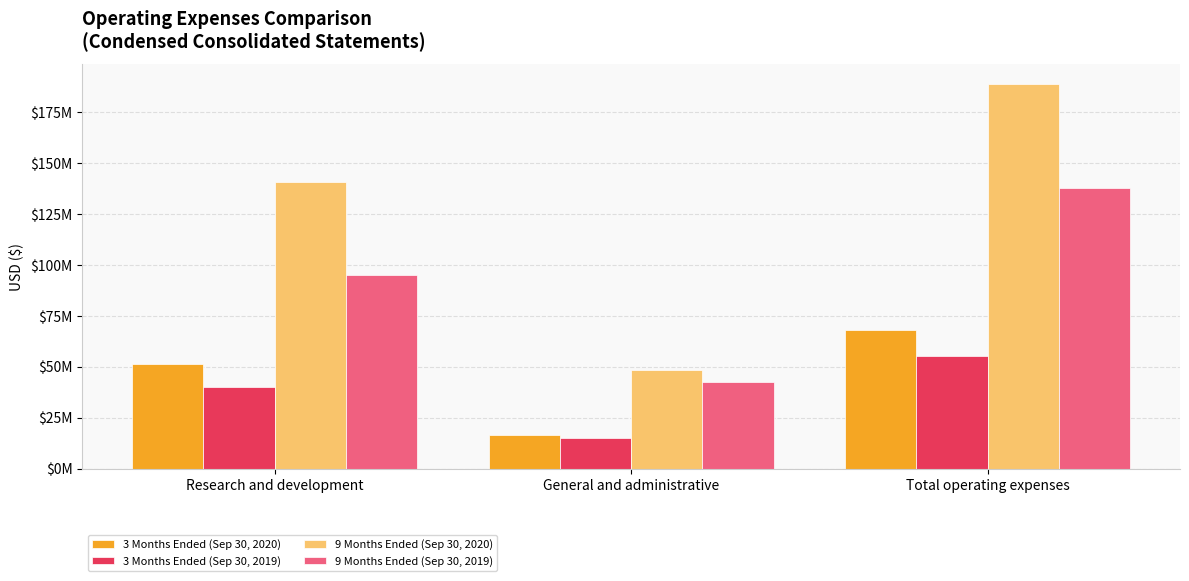

Is the value of 9 Months Ended (Sep 30, 2020) at General and administrative greater than the value of 3 Months Ended (Sep 30, 2019) at General and administrative?

Yes